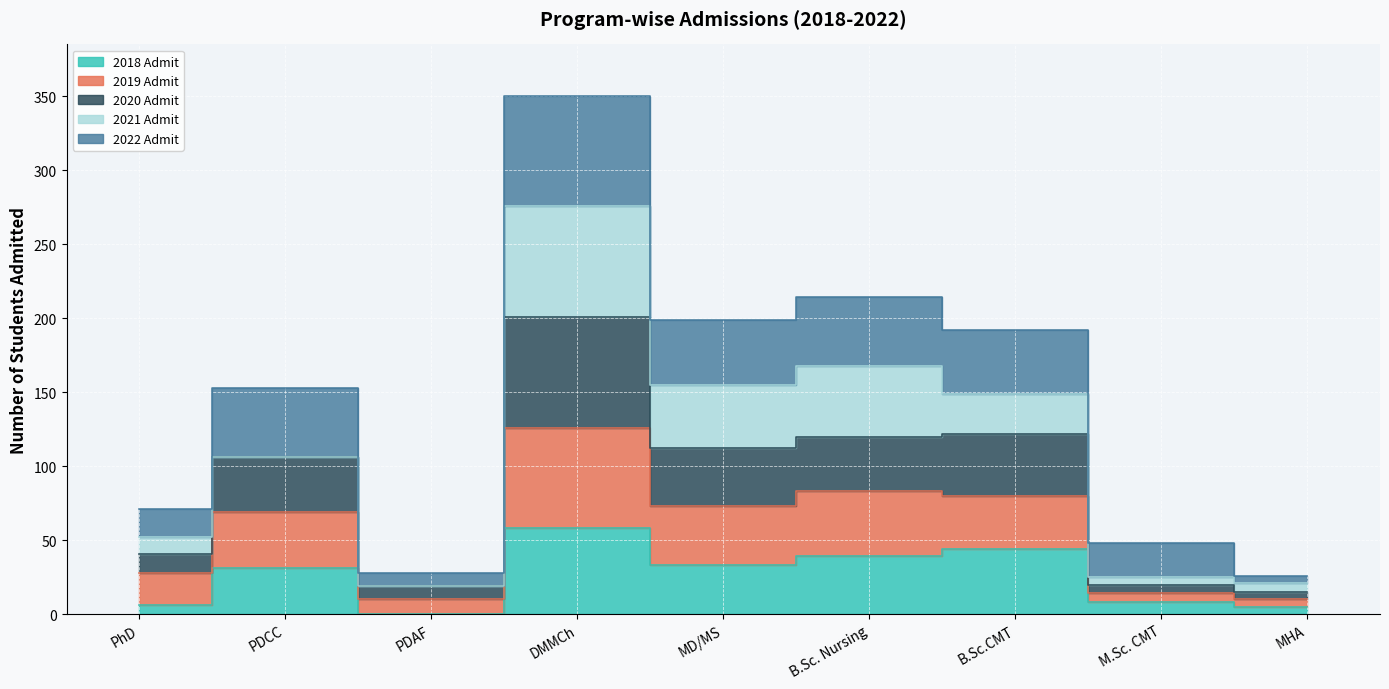

The 2018 Admit series shows 13 at M.Sc. CMT. True or false?

False